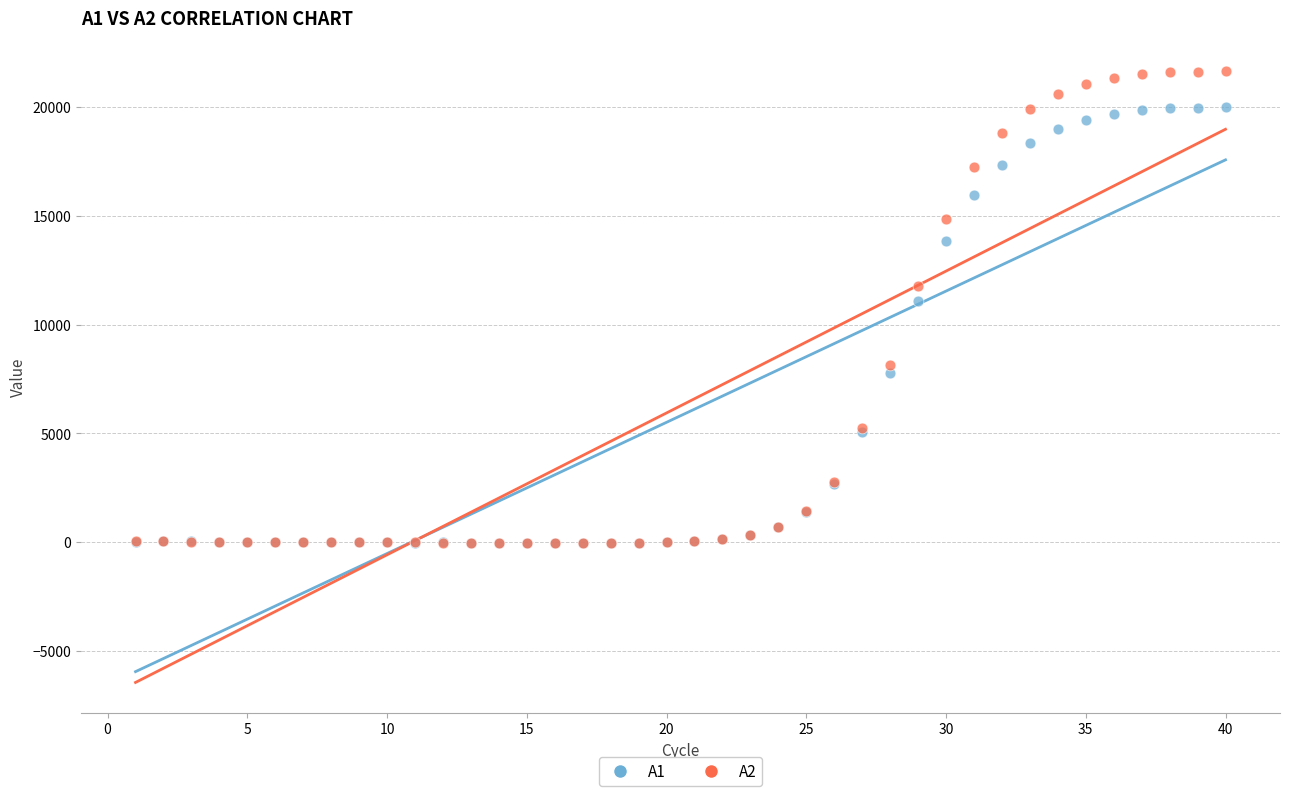

What are all the series names shown in the legend?

A1, A2